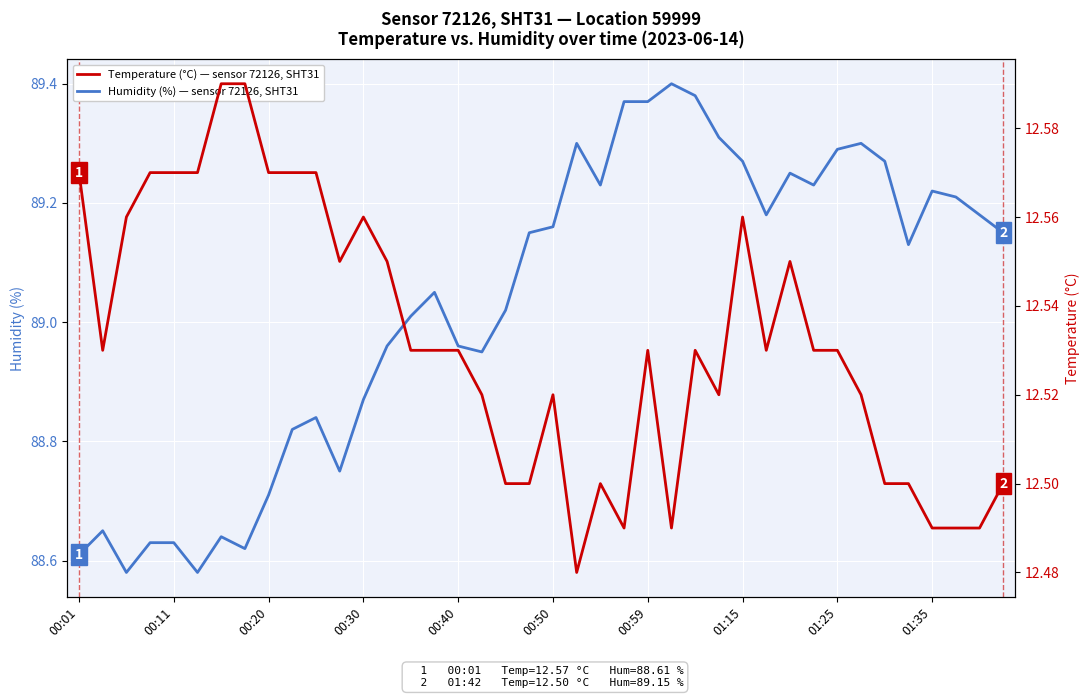

Rank the series at 00:30 from highest to lowest value.

Humidity (%), Temperature (°C)